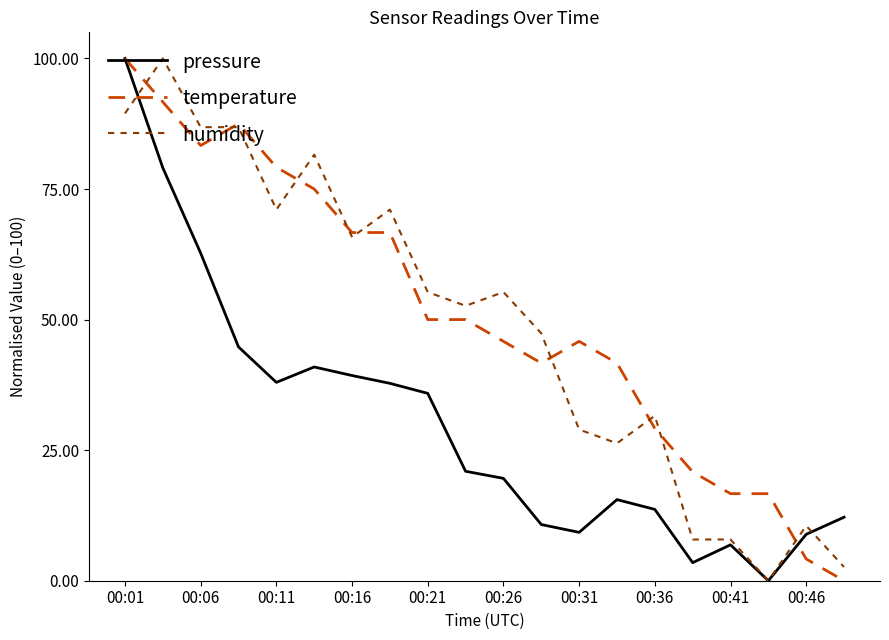

What is the difference between the maximum and minimum values in the temperature series?

100.0